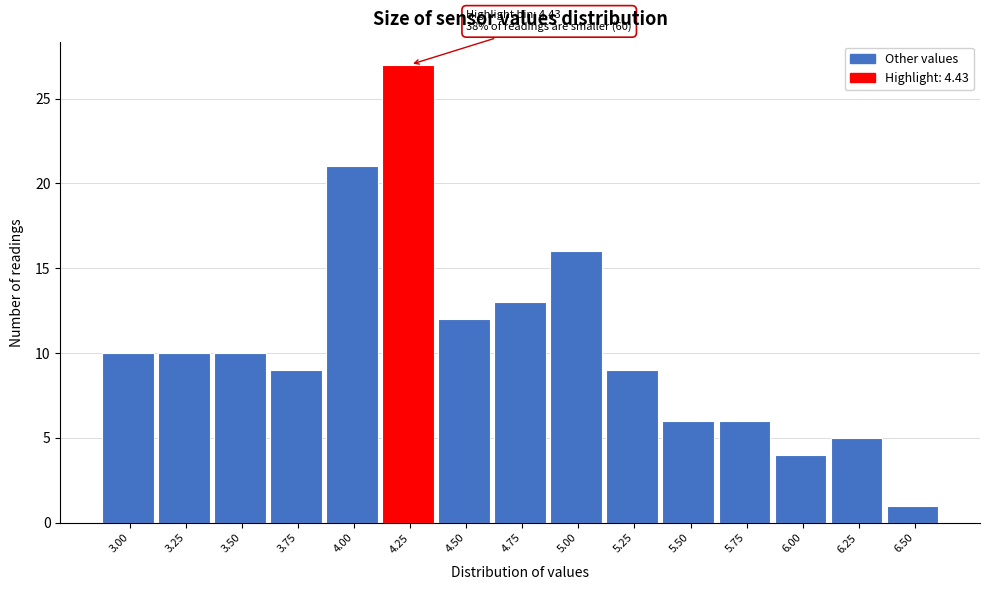

Reading right to left, list all the values displayed in this chart.

1	5	4	6	6	9	16	13	12	27	21	9	10	10	10